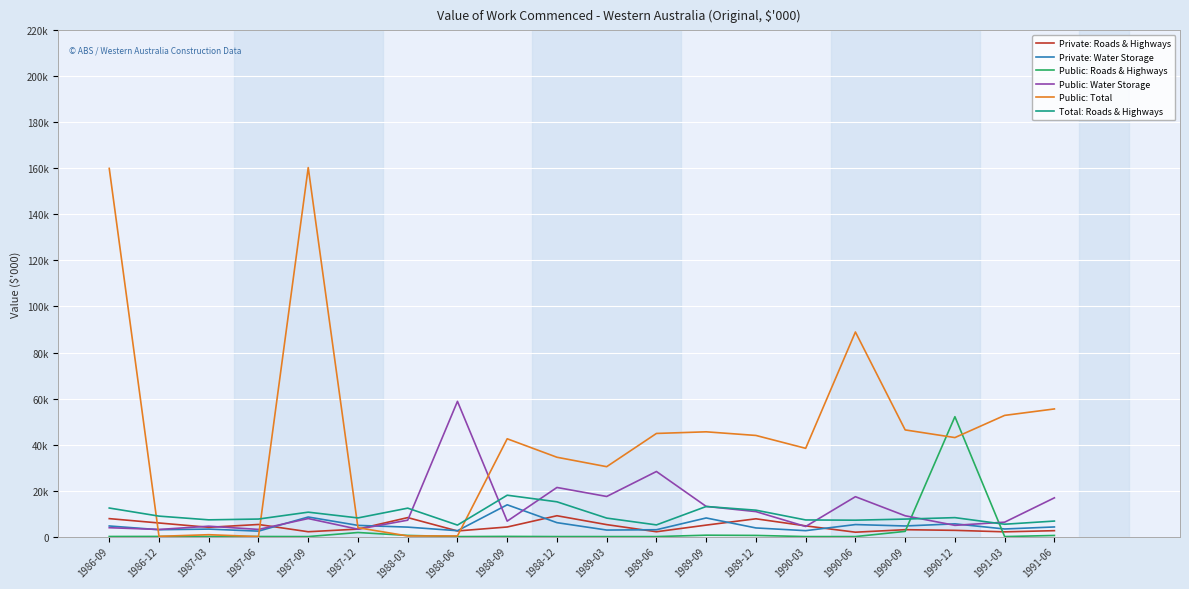

Reading left to right, list all the values displayed in this chart.

Private: Roads & Highways: 7801	5908	4024	5257	2102	3248	8245	2443	4163	9058	5195	2100	4982	7727	4653	1903	2993	2707	2059	2564
Private: Water Storage: 4606	2982	3246	2360	8505	4859	4109	2549	13811	6052	2835	2972	8088	3748	2569	5220	4606	5527	3303	4179
Public: Roads & Highways: 40	62	49	29	0	1768	493	1	70	0	0	0	600	500	1	0	2265	52100	0	484
Public: Water Storage: 3852	3088	4508	3105	7836	3200	7125	58770	6701	21340	17428	28285	13107	10850	4386	17334	9042	4883	6260	16838
Public: Total: 160010	103	812	0	160364	3850	261	281	42501	34475	30378	44821	45530	43949	38355	88916	46357	43025	52668	55472
Total: Roads & Highways: 12407	8890	7270	7617	10607	8107	12354	4992	17974	15110	8031	5072	13070	11474	7222	7123	7600	8234	5363	6743